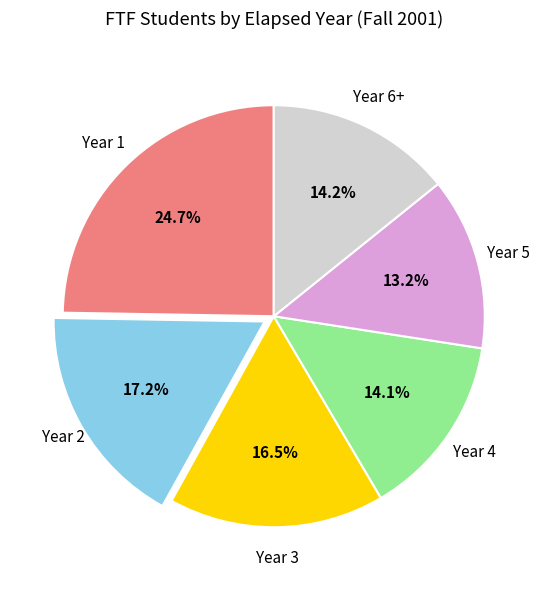

How many segments does this pie chart have?

6